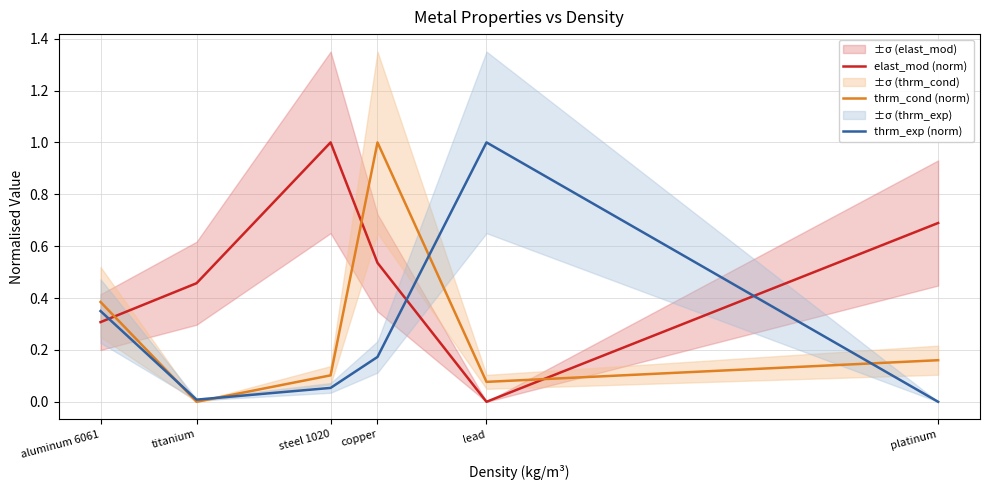

Reading left to right, what are all the values shown in this chart?

elast_mod (norm): 0.3	0.5	1.0	0.5	0.0	0.7
thrm_cond (norm): 0.4	0.0	0.1	1.0	0.1	0.2
thrm_exp (norm): 0.3	0.0	0.1	0.2	1.0	0.0